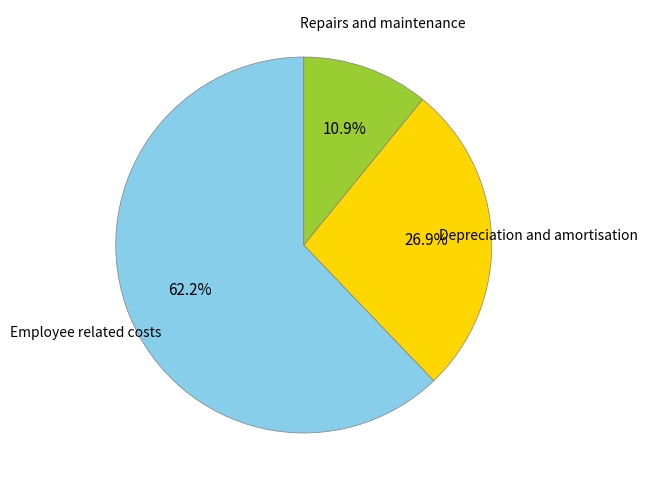

Does any single category account for the majority?

Yes